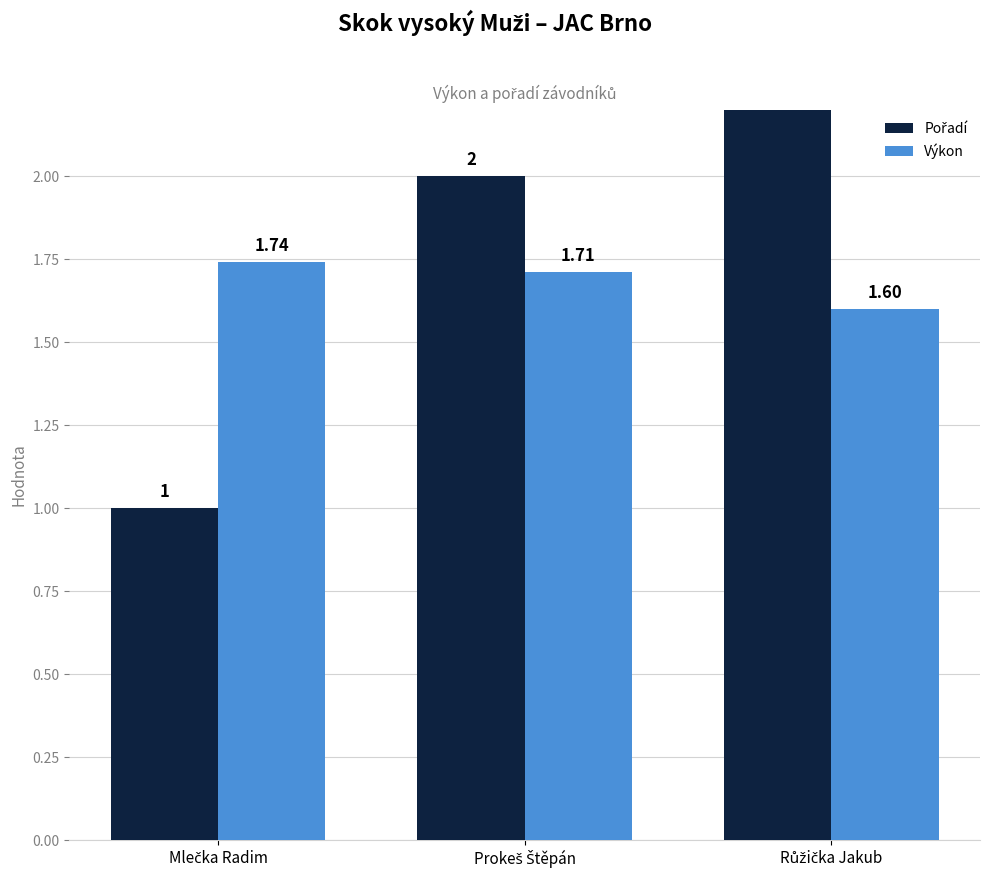

The value of Výkon at Mlečka Radim is 1.7. True or false?

True